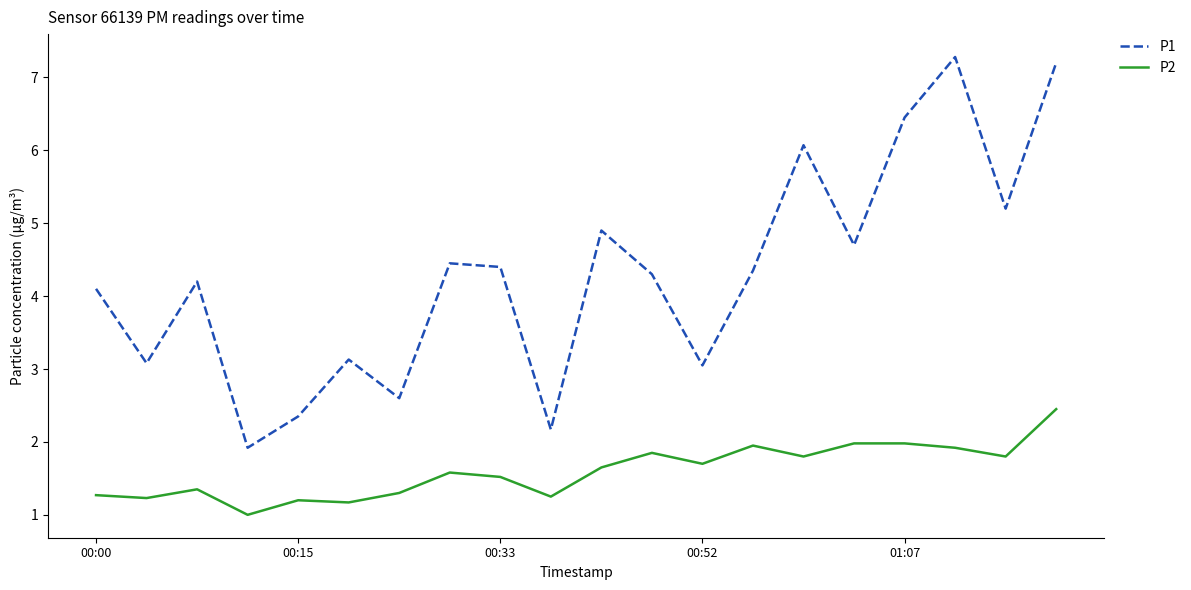

What is the minimum value shown in the chart?

1.0